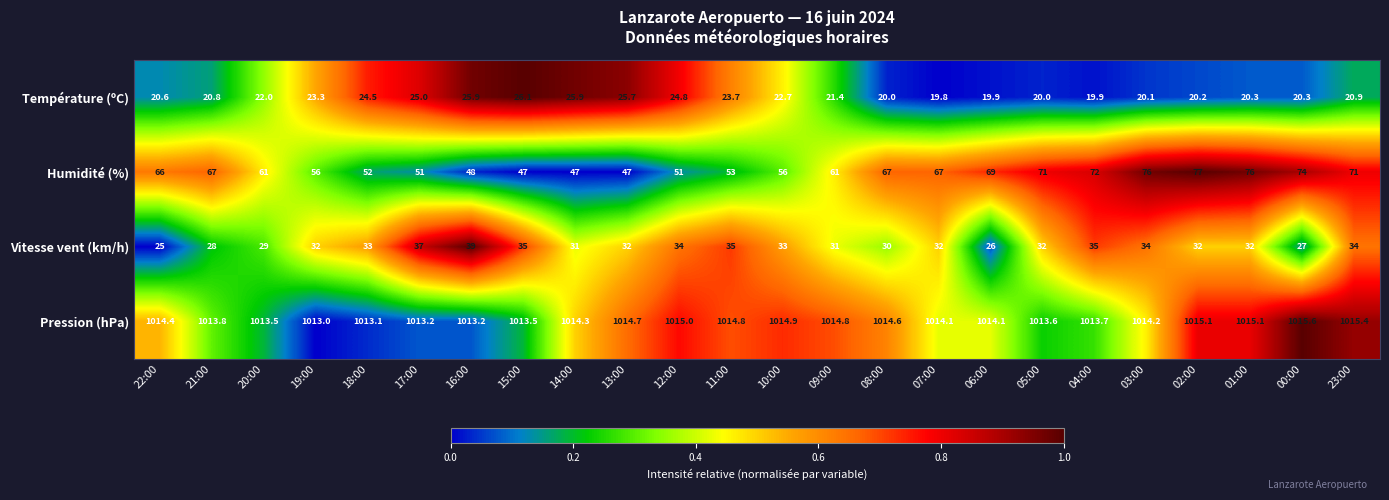

The Vitesse vent (km/h) series shows 45.9 at 10:00. True or false?

False